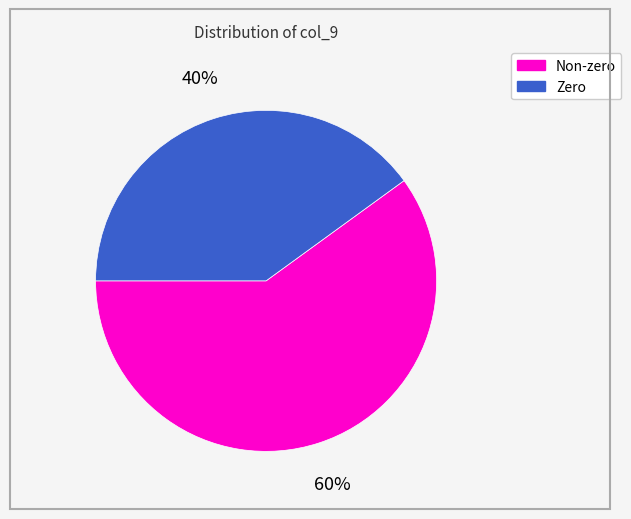

Approximately how many times larger is the value at Non-zero compared to Zero?

1.5